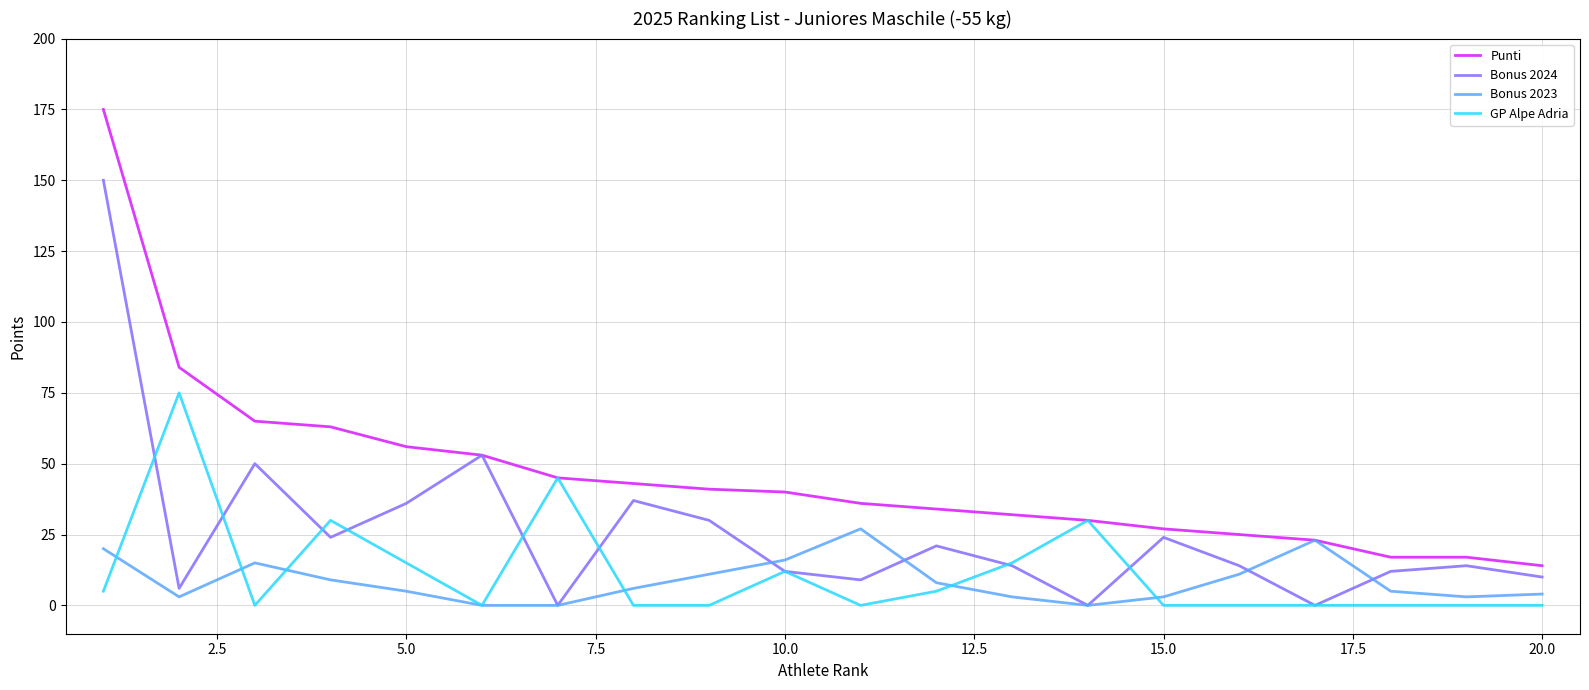

Rank the series by their maximum value, from lowest to highest.

Bonus 2023, GP Alpe Adria, Bonus 2024, Punti